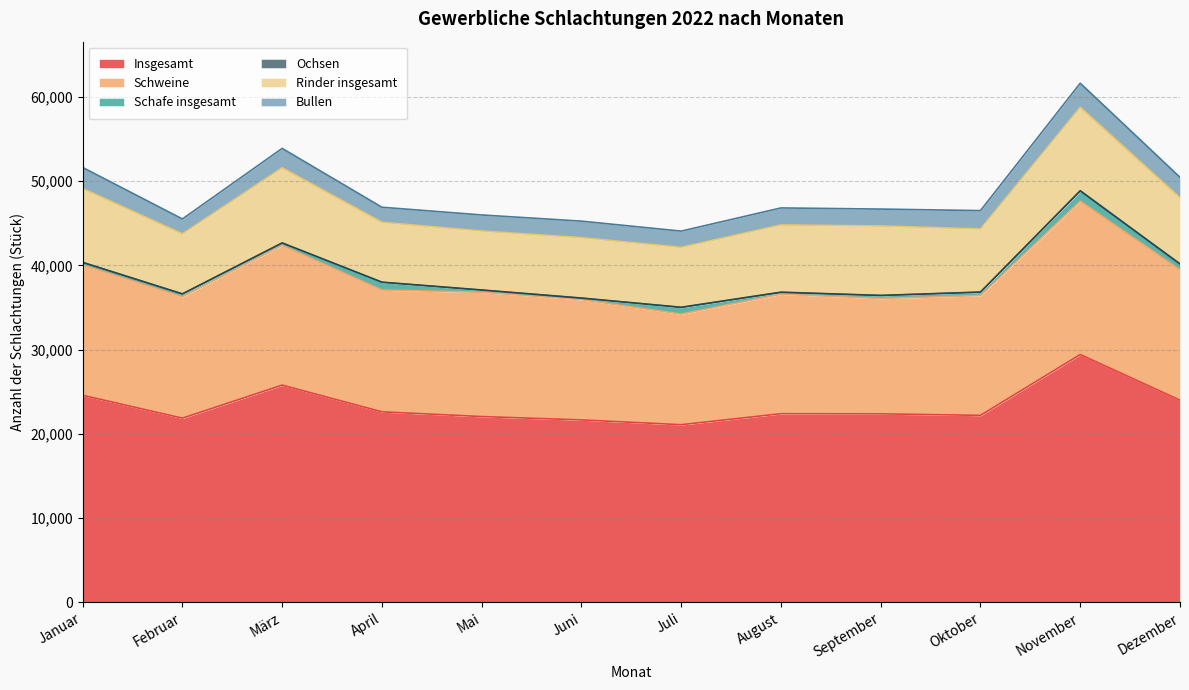

Does the chart display data point markers on the line(s)?

No